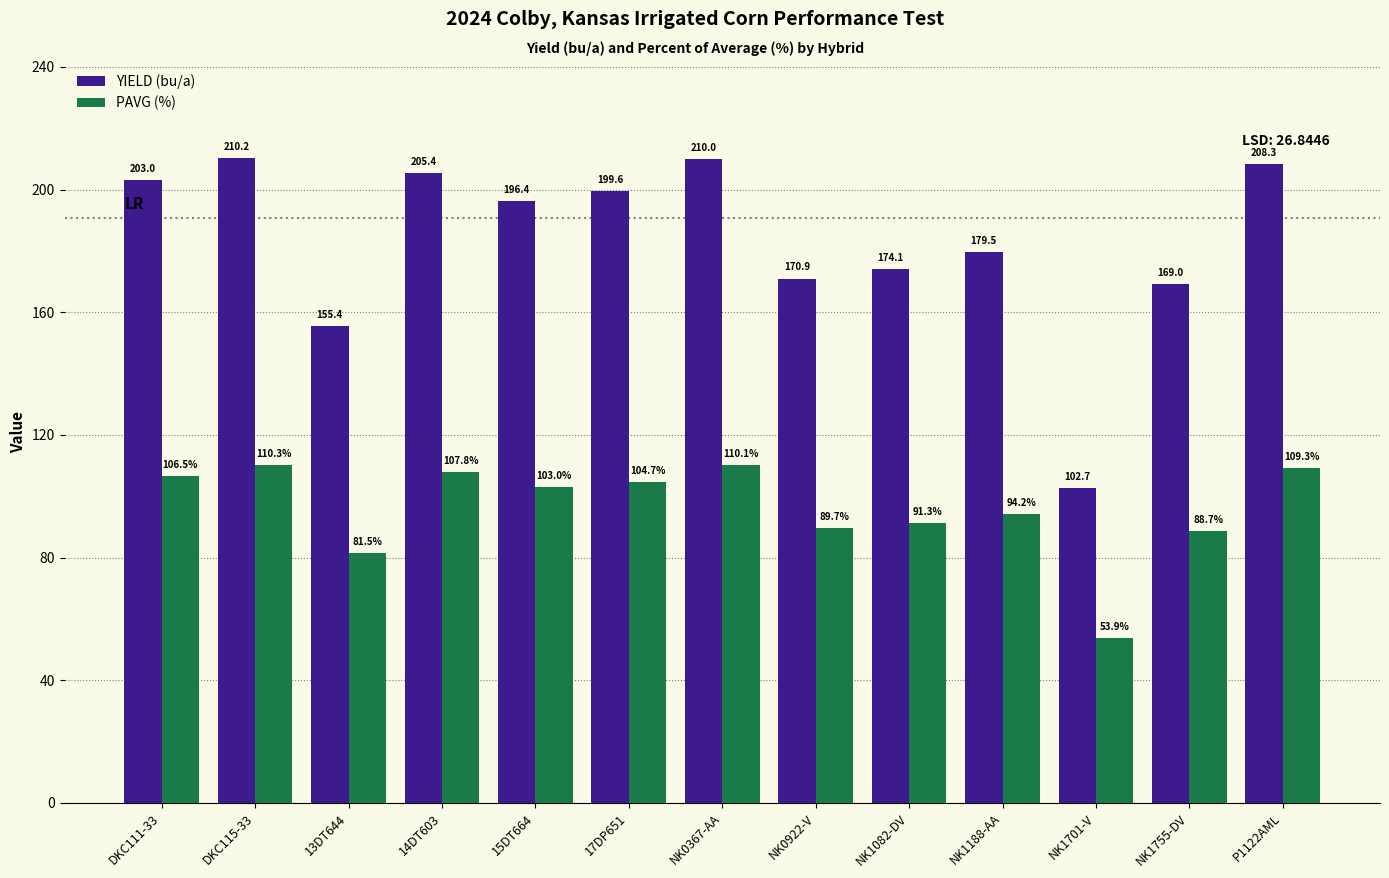

Where is YIELD (bu/a) nearest to the value 156?

13DT644